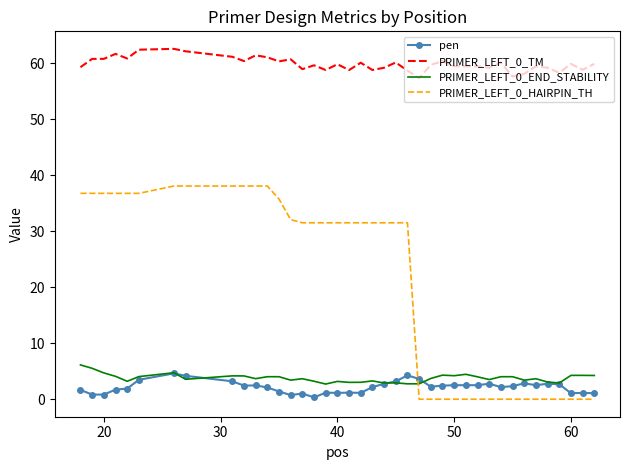

What is the lowest value of the PRIMER_LEFT_0_TM series?

57.4